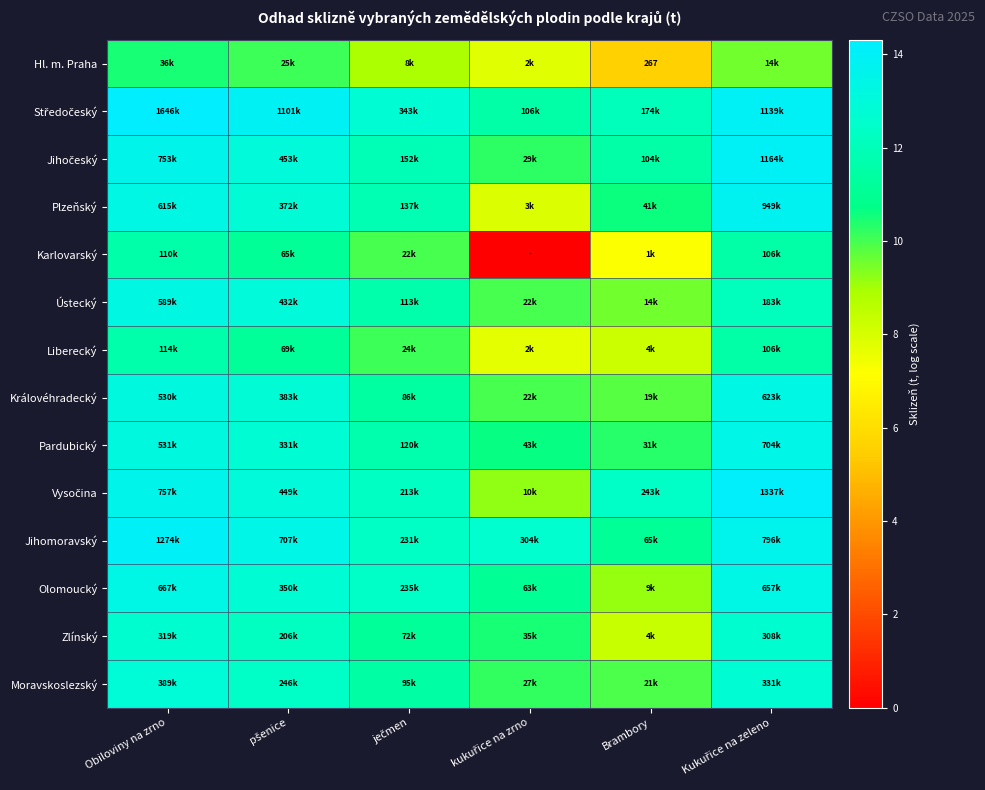

Which series has the largest total across all categories?

Středočeský